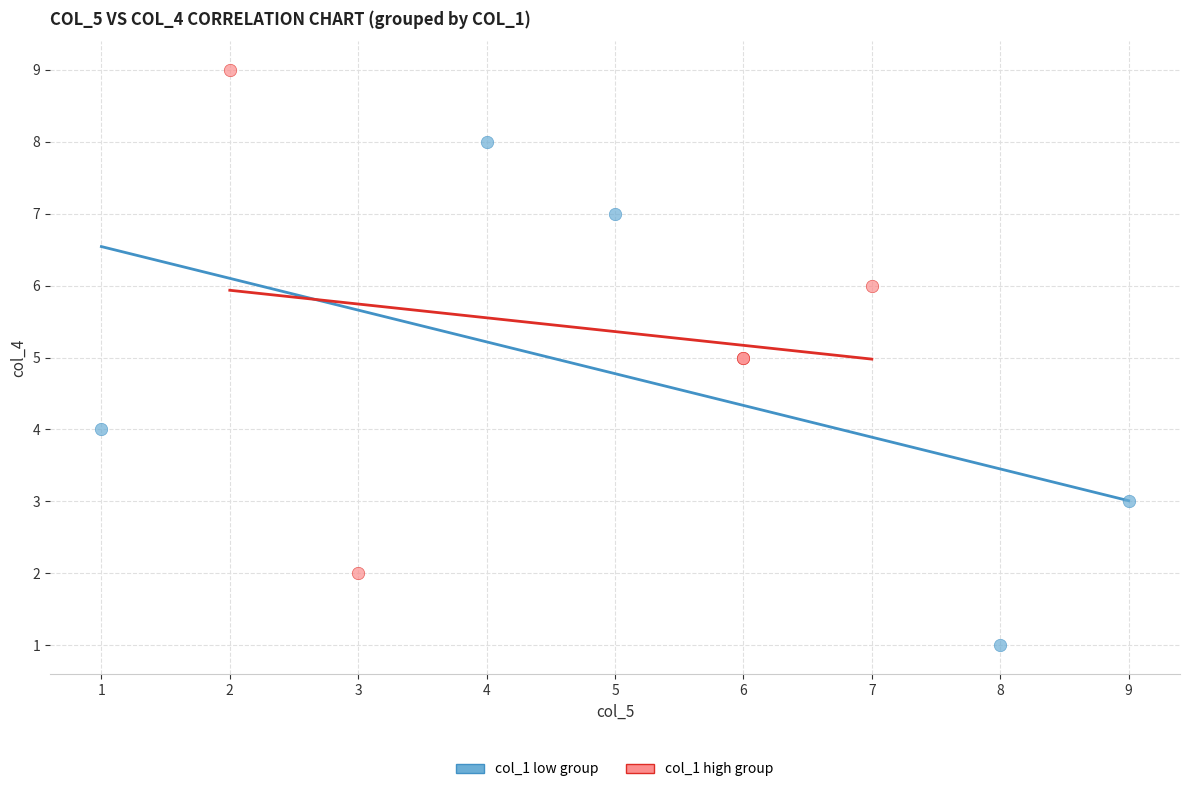

Which series reaches the maximum Y coordinate?

col_1 high group